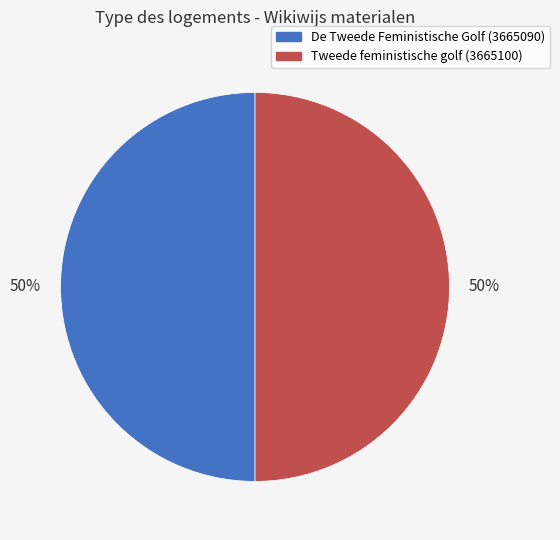

To the nearest percent, what is the average slice percentage?

50%